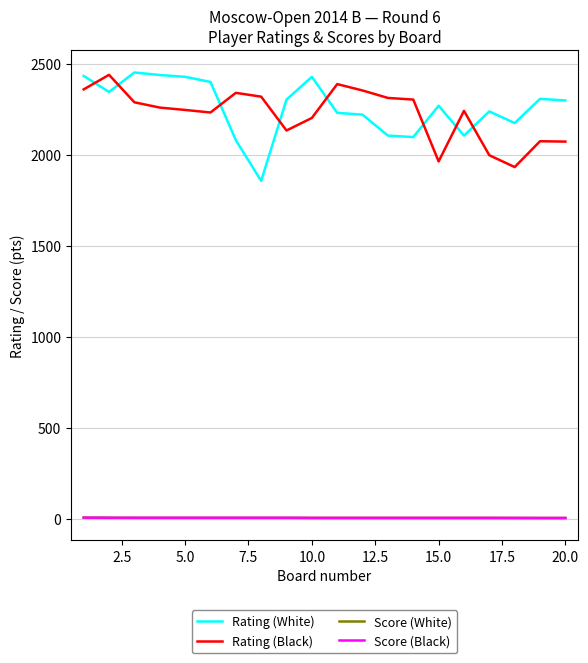

What is the average value of the Score (White) series?

3.7